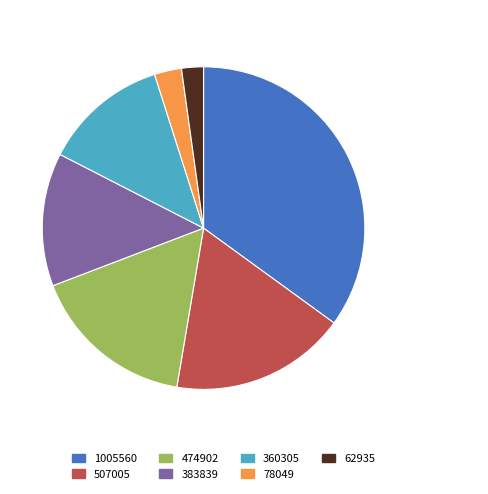

The 507005 slice represents 18% of the pie. True or false?

True